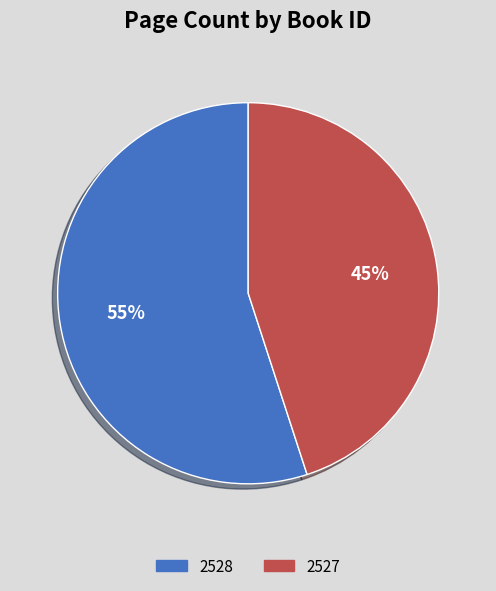

The 2528 slice represents 69% of the pie. True or false?

False